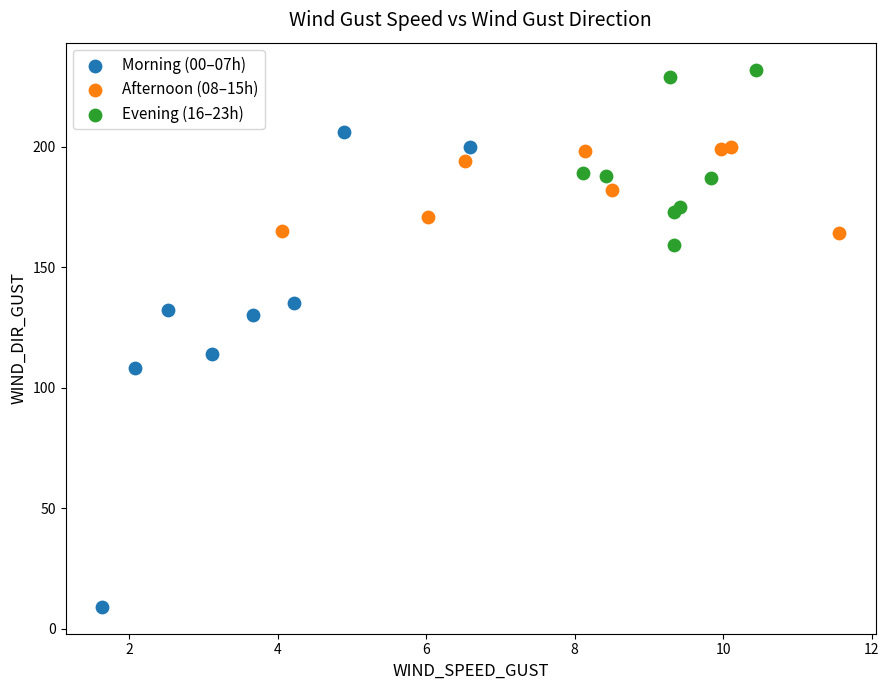

Which series has the widest spread of Y values?

Morning (00–07h)